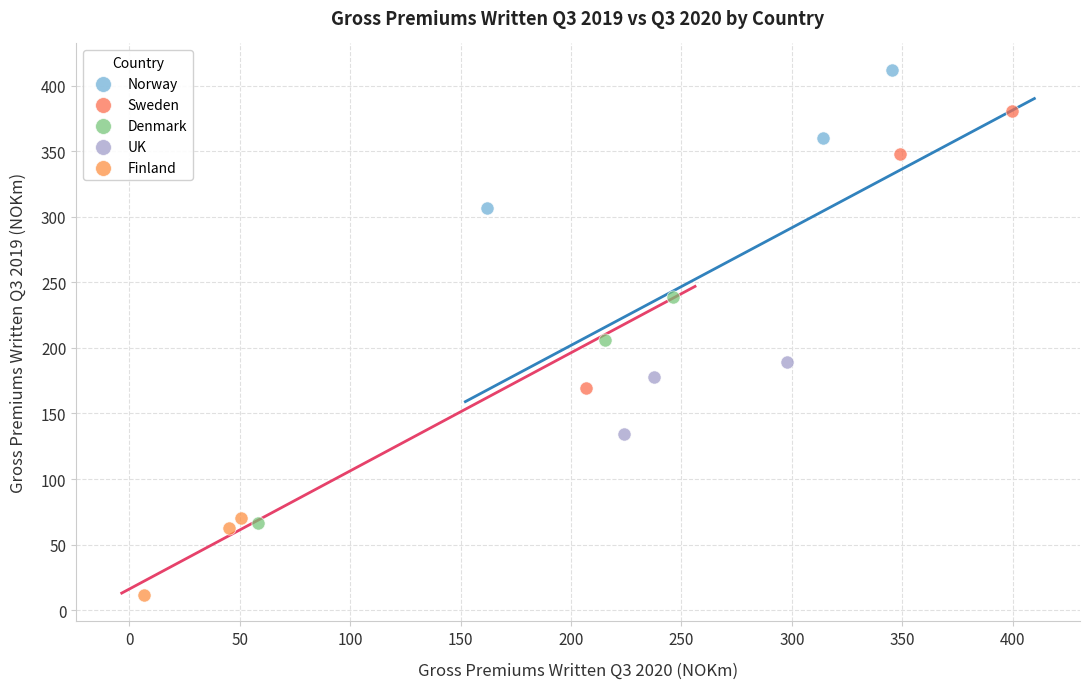

Which series contains the lowest Y value?

Finland